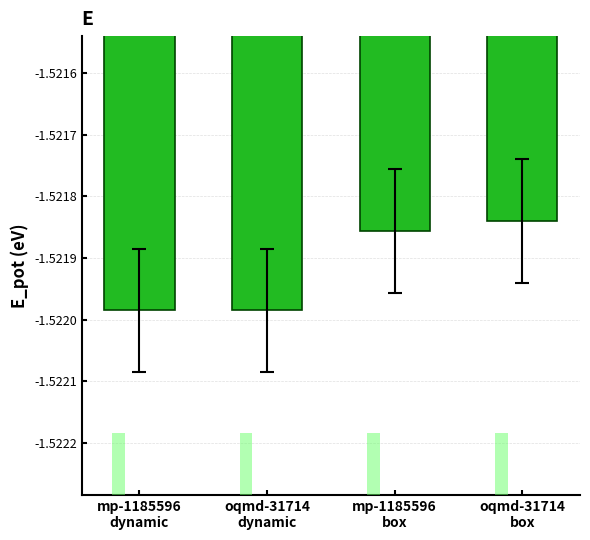

List the labels in order of value, smallest first.

mp-1185596
dynamic, oqmd-31714
dynamic, mp-1185596
box, oqmd-31714
box